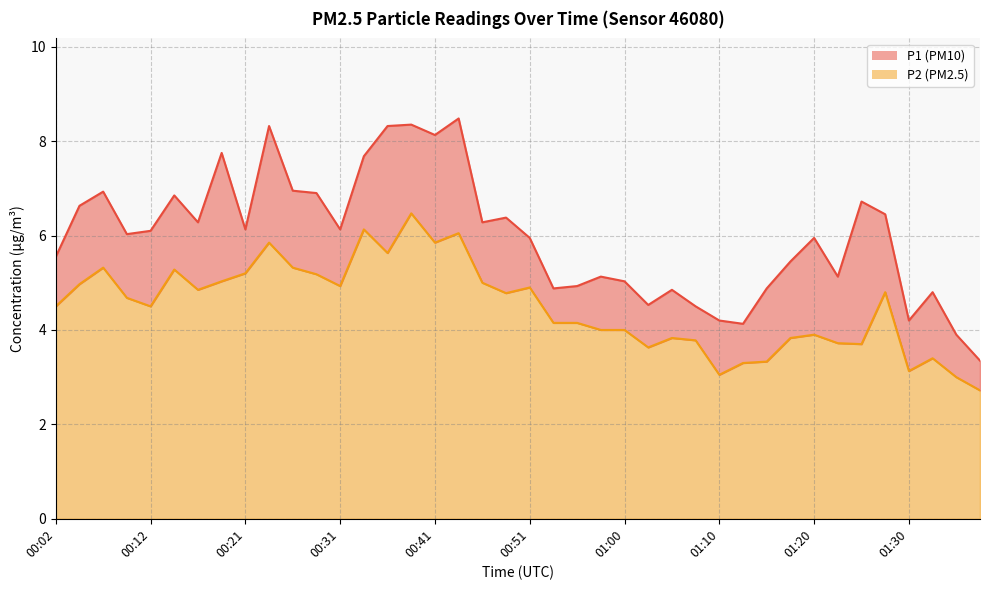

At which category does P1 reach its first local peak?

00:07